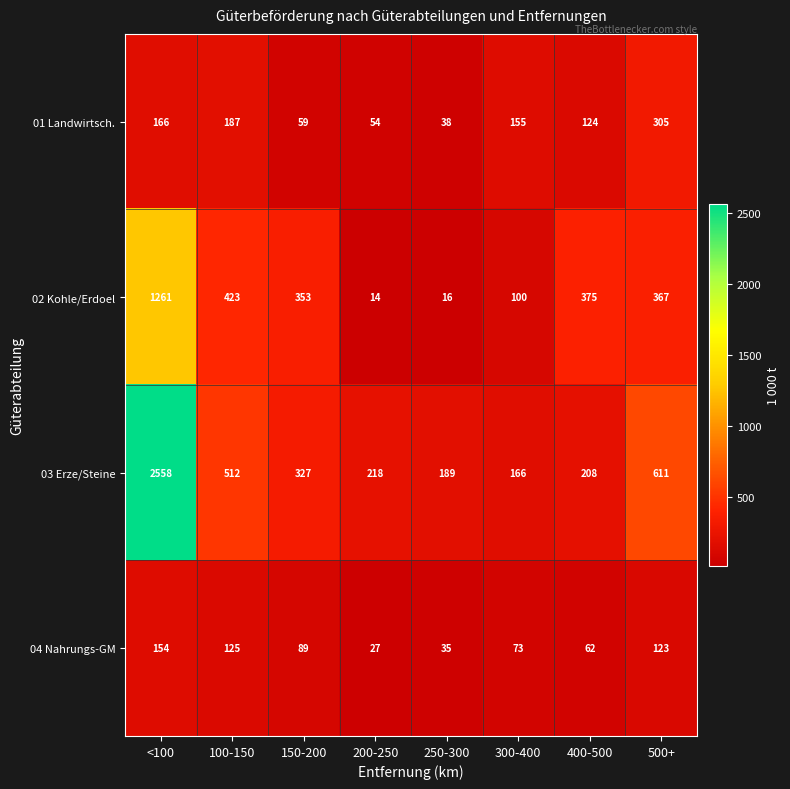

Which series has the largest total across all categories?

03 Erze/Steine